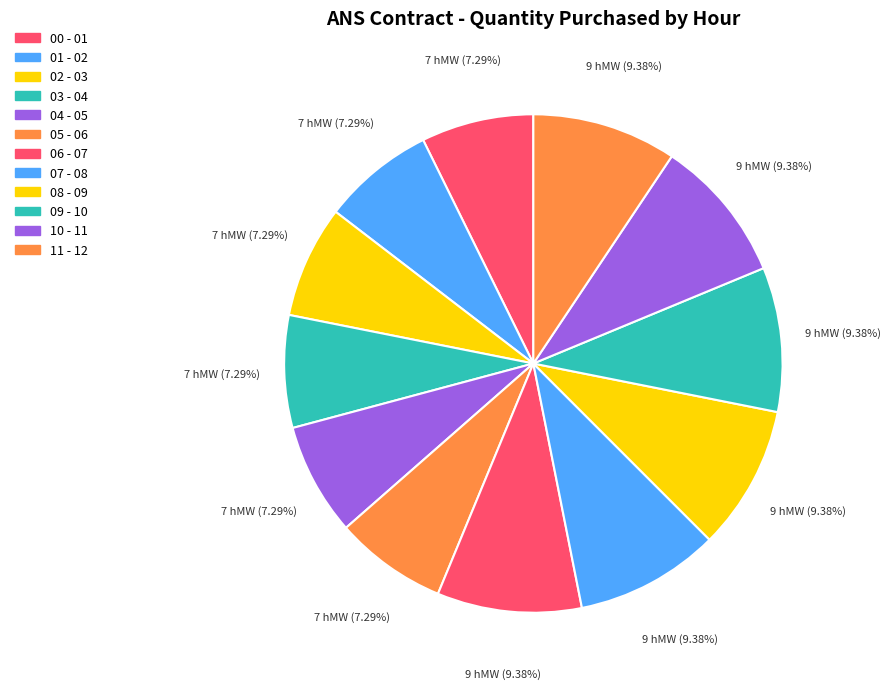

Which slice is the smallest?

00 - 01